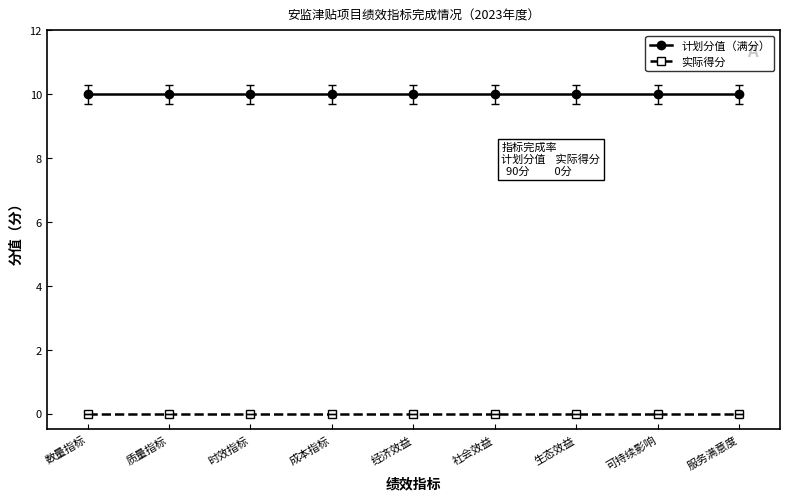

What is the maximum value for 计划分值（满分）?

10